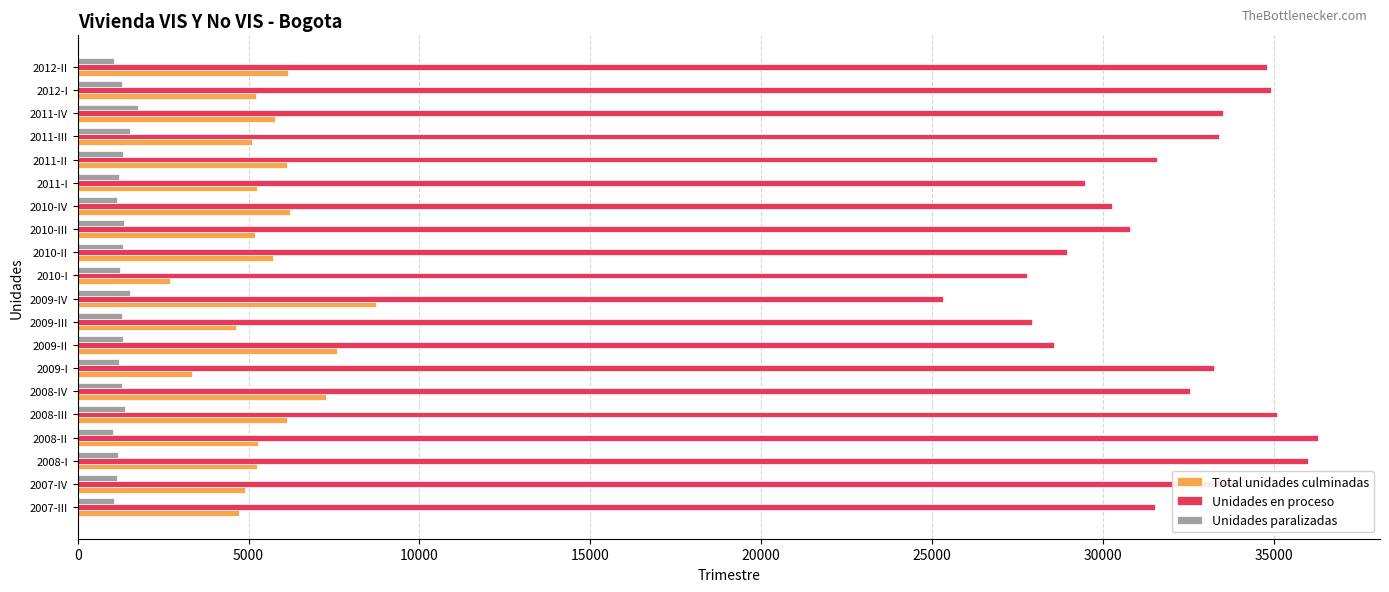

Which series has the largest range (max minus min)?

Unidades en proceso